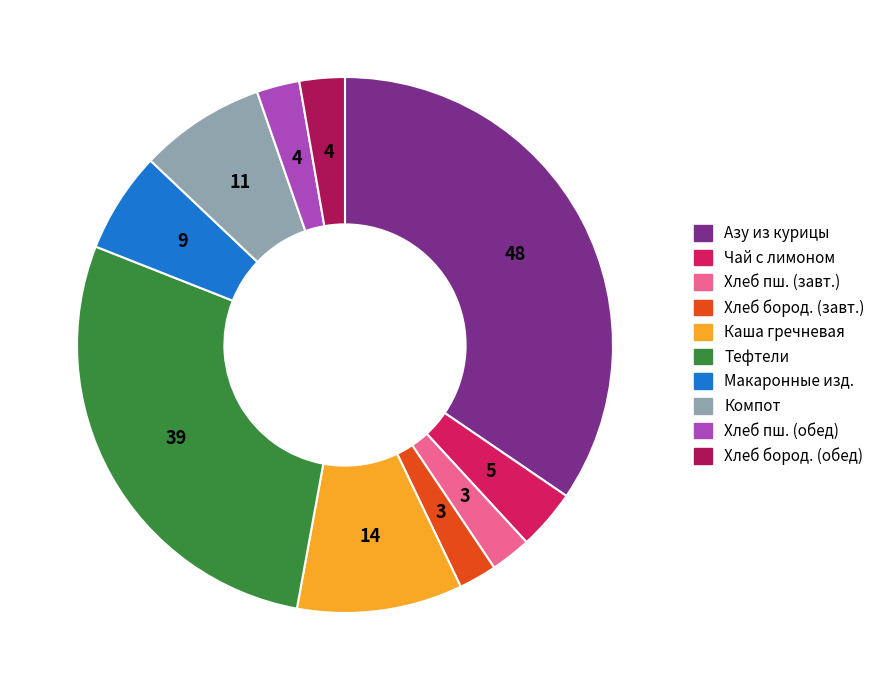

How many segments does this pie chart have?

10